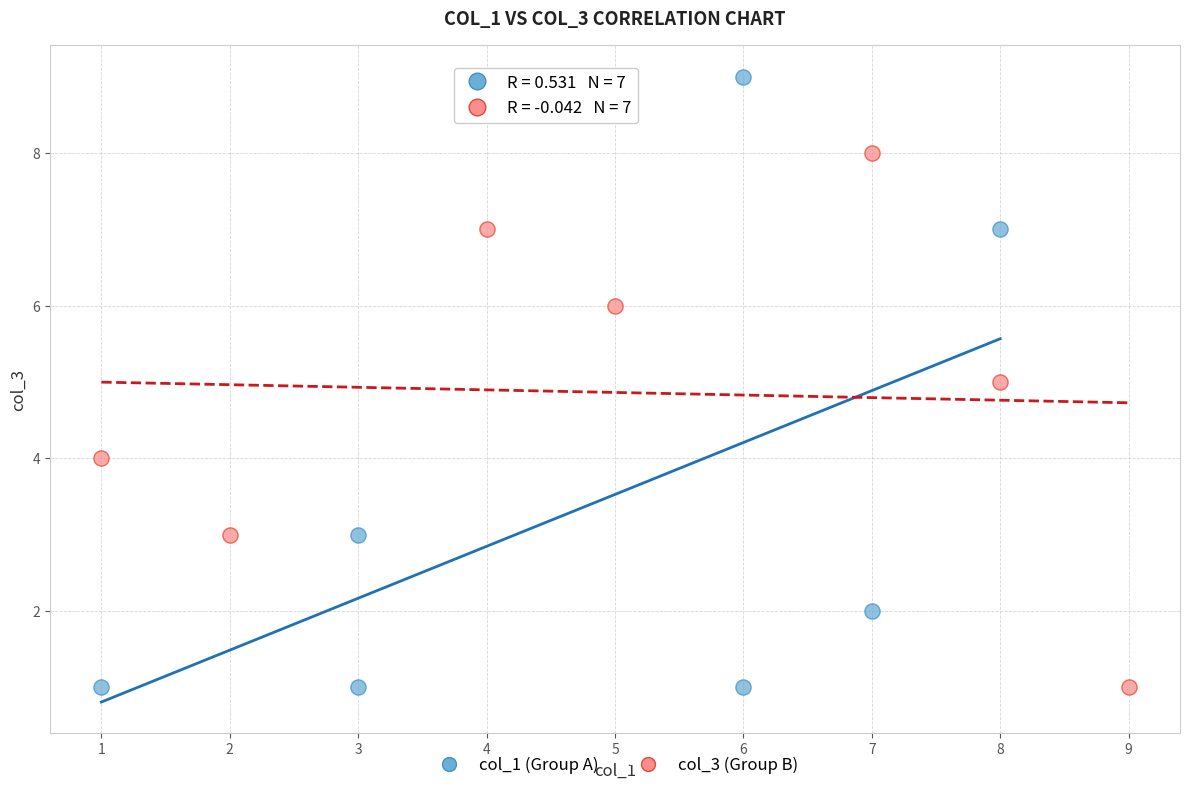

What are all the series names shown in the legend?

col_1 (Group A), col_3 (Group B)